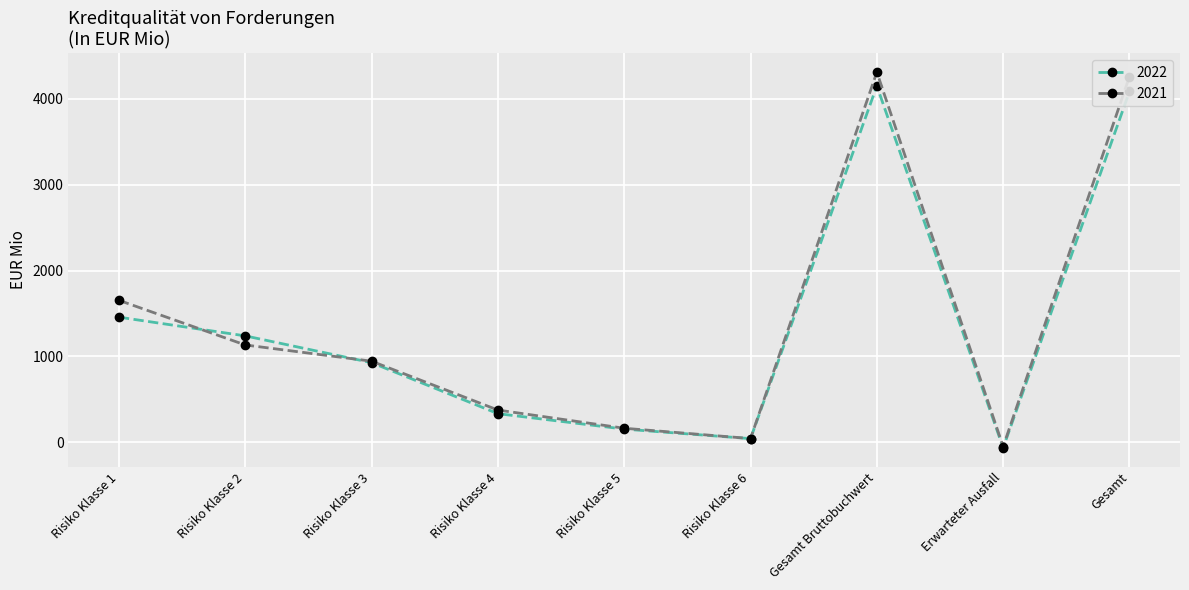

Rank the series by their average value, from highest to lowest.

2021, 2022